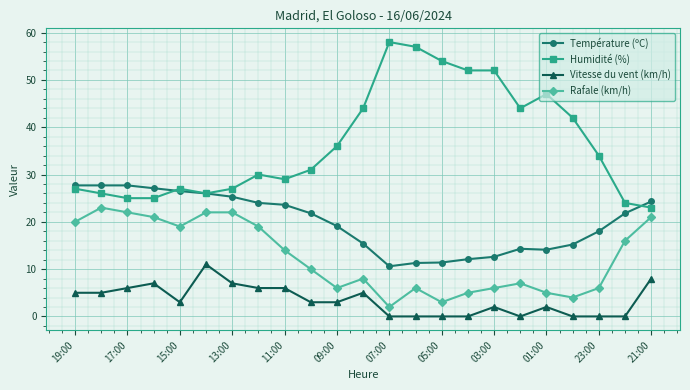

True or false: Rafale (km/h) has more than 0 points higher than both neighbors.

True